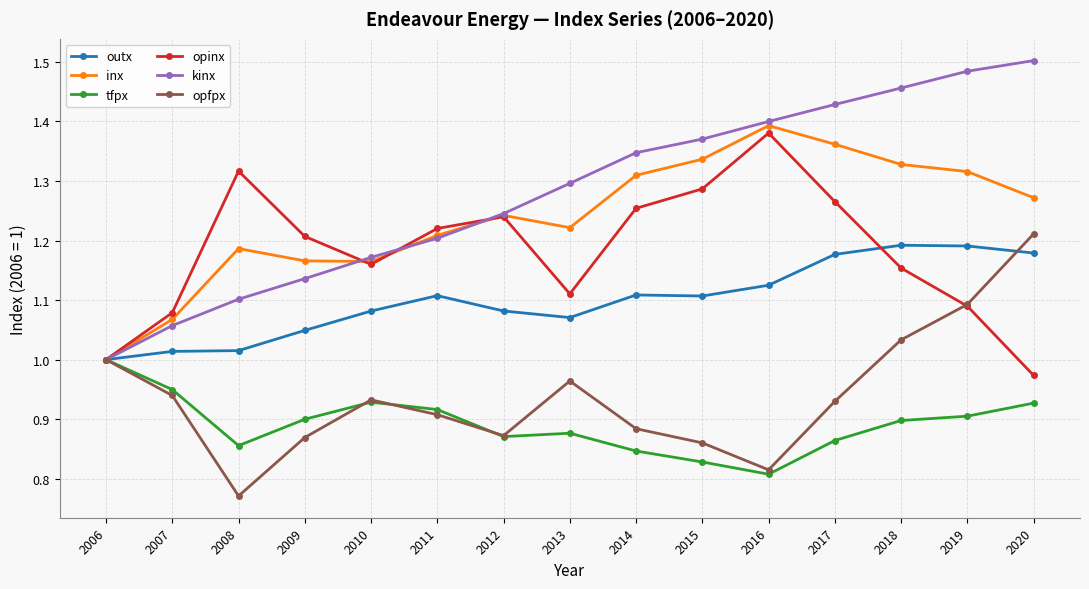

What is the sum of all opfpx values?

14.1